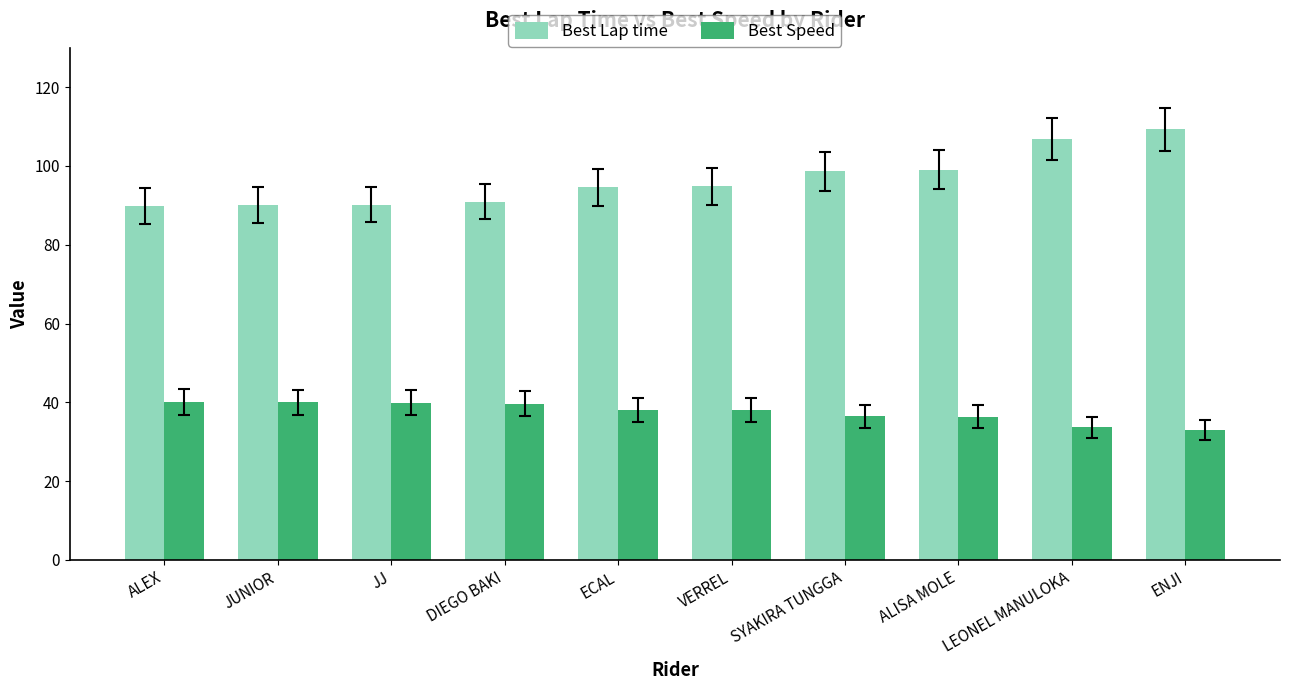

The value of Best Lap time at ALEX is 138.5. True or false?

False